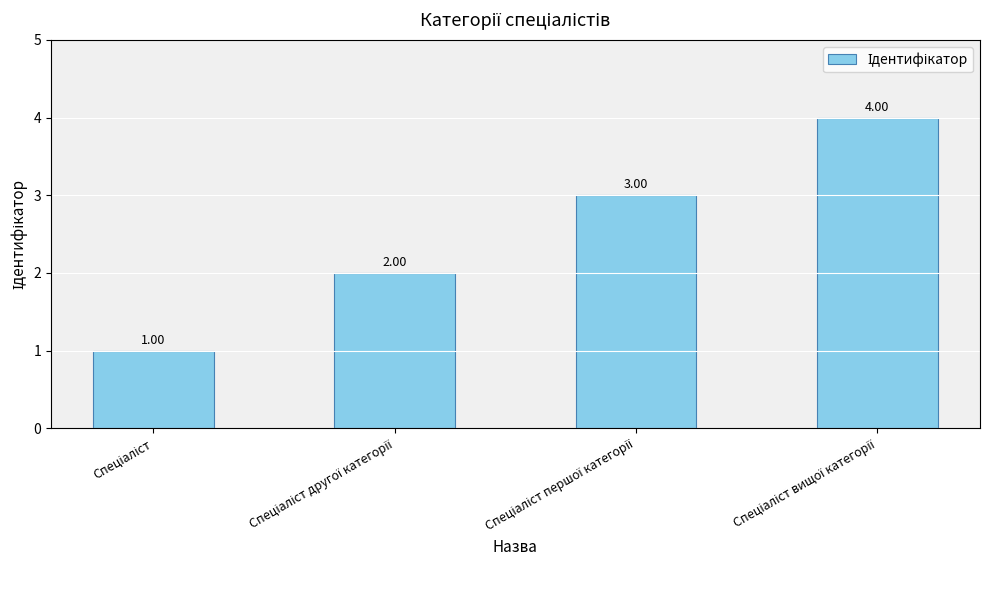

What is the difference between the maximum and minimum values?

3